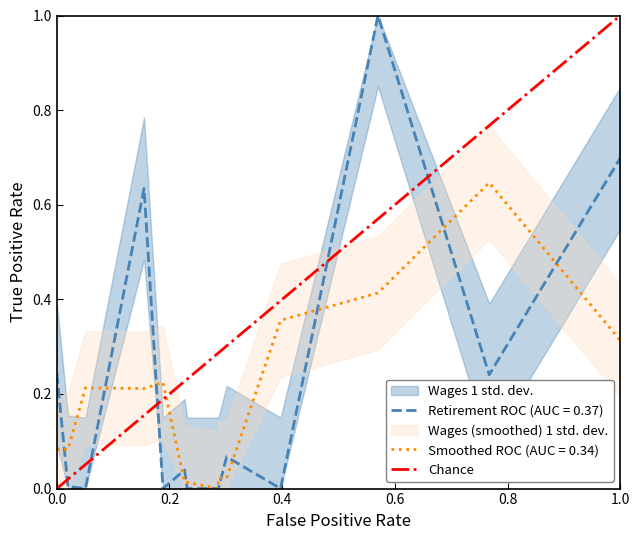

What is the sum of the values at 7145 and 0?

0.9